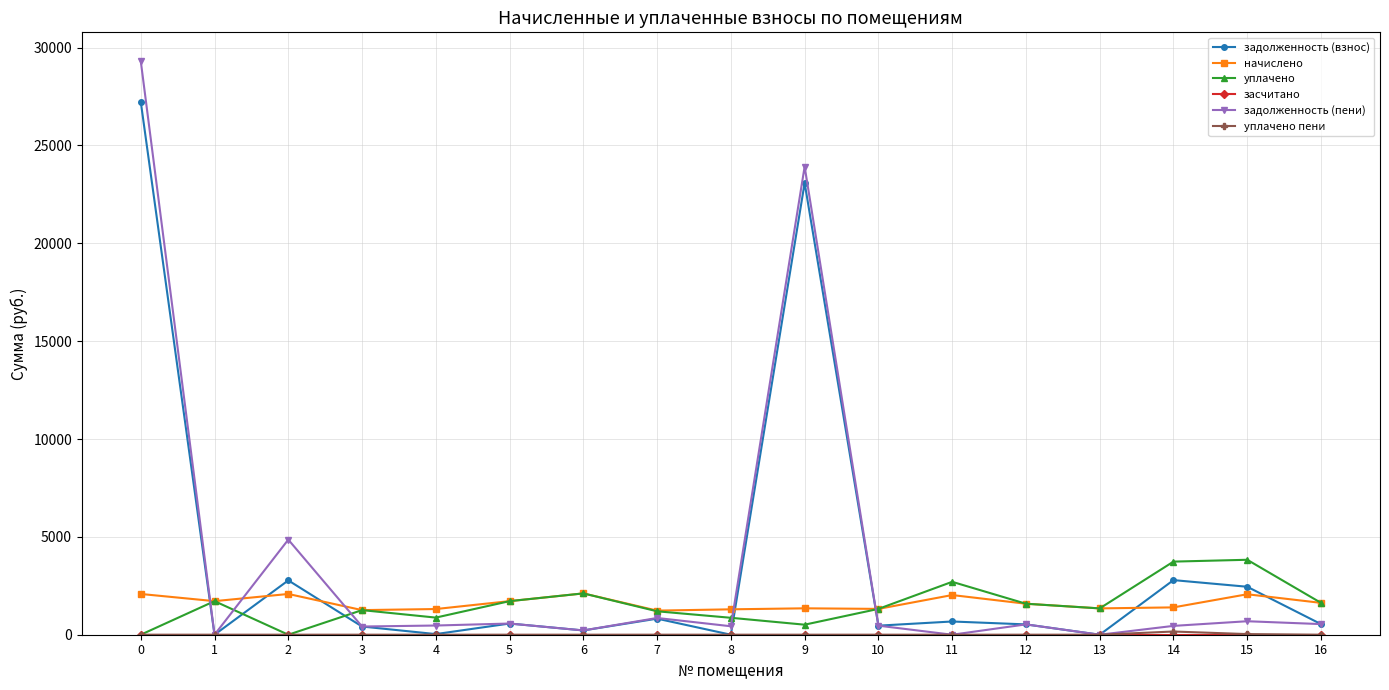

What is the highest value of the задолженность (пени) series?

29314.7